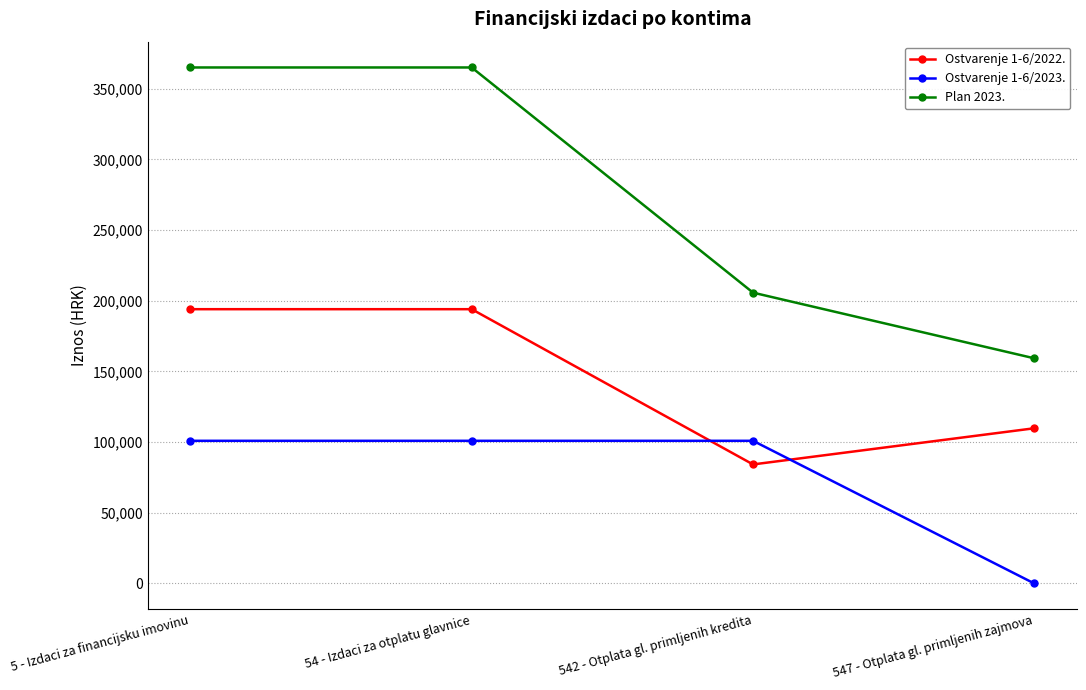

What is the label of the 4th point from the left?

547 - Otplata gl. primljenih zajmova